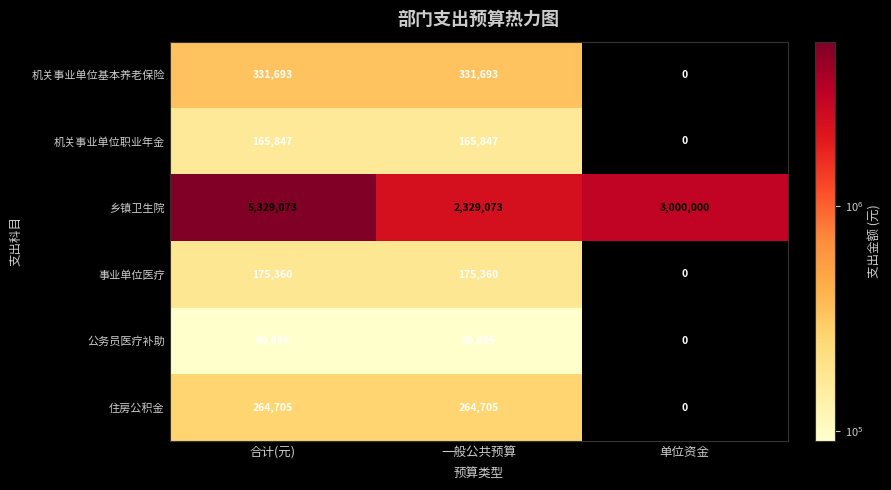

Which series has the largest range (max minus min)?

乡镇卫生院